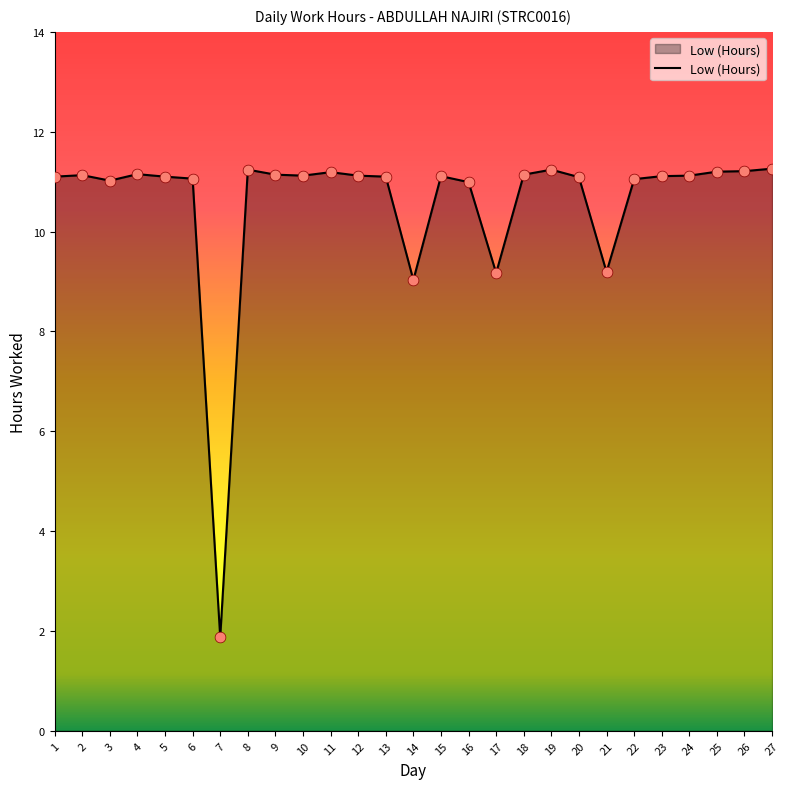

Which has a higher value, 21 or 24?

24